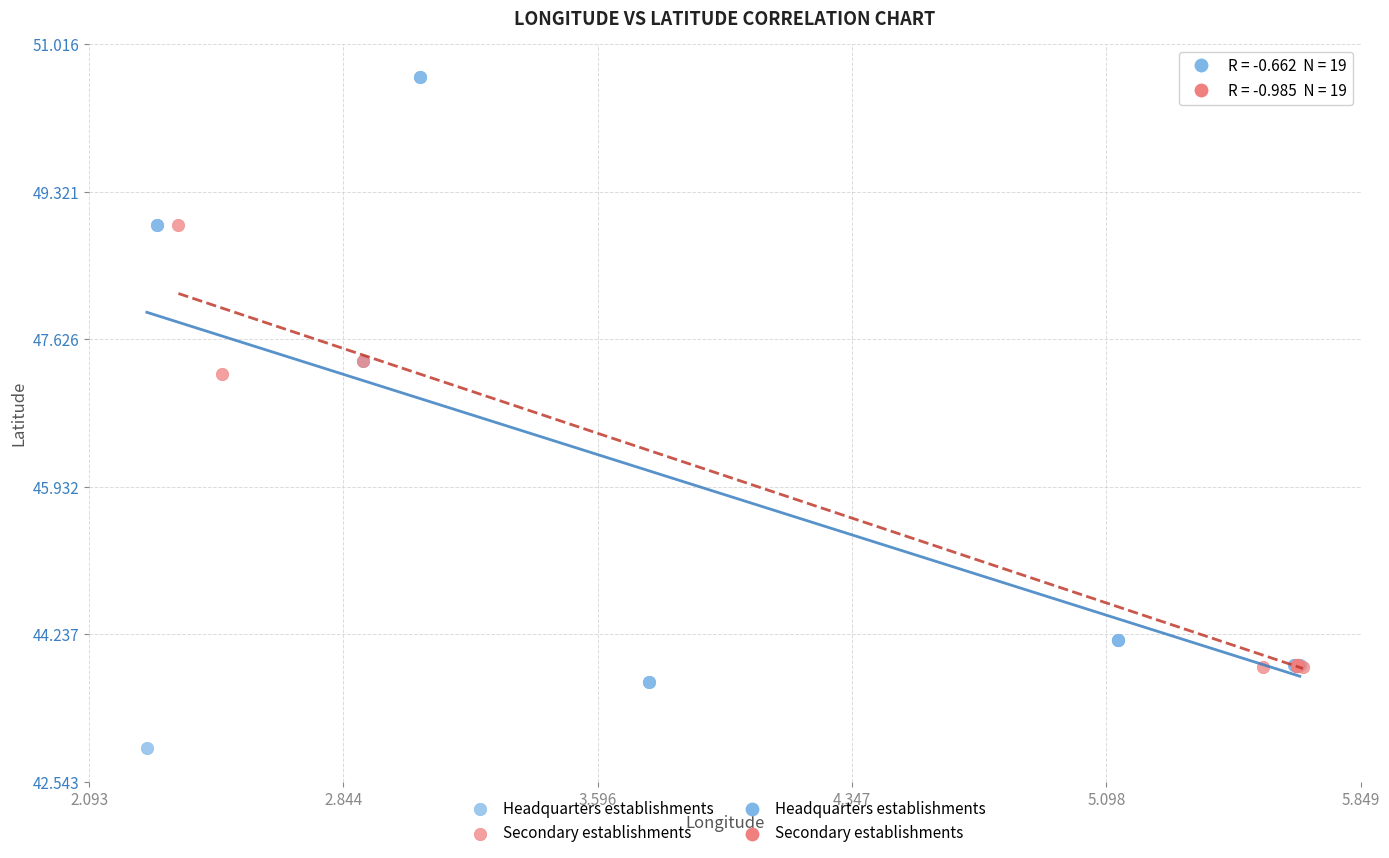

Which series contains the lowest Y value?

Headquarters establishments